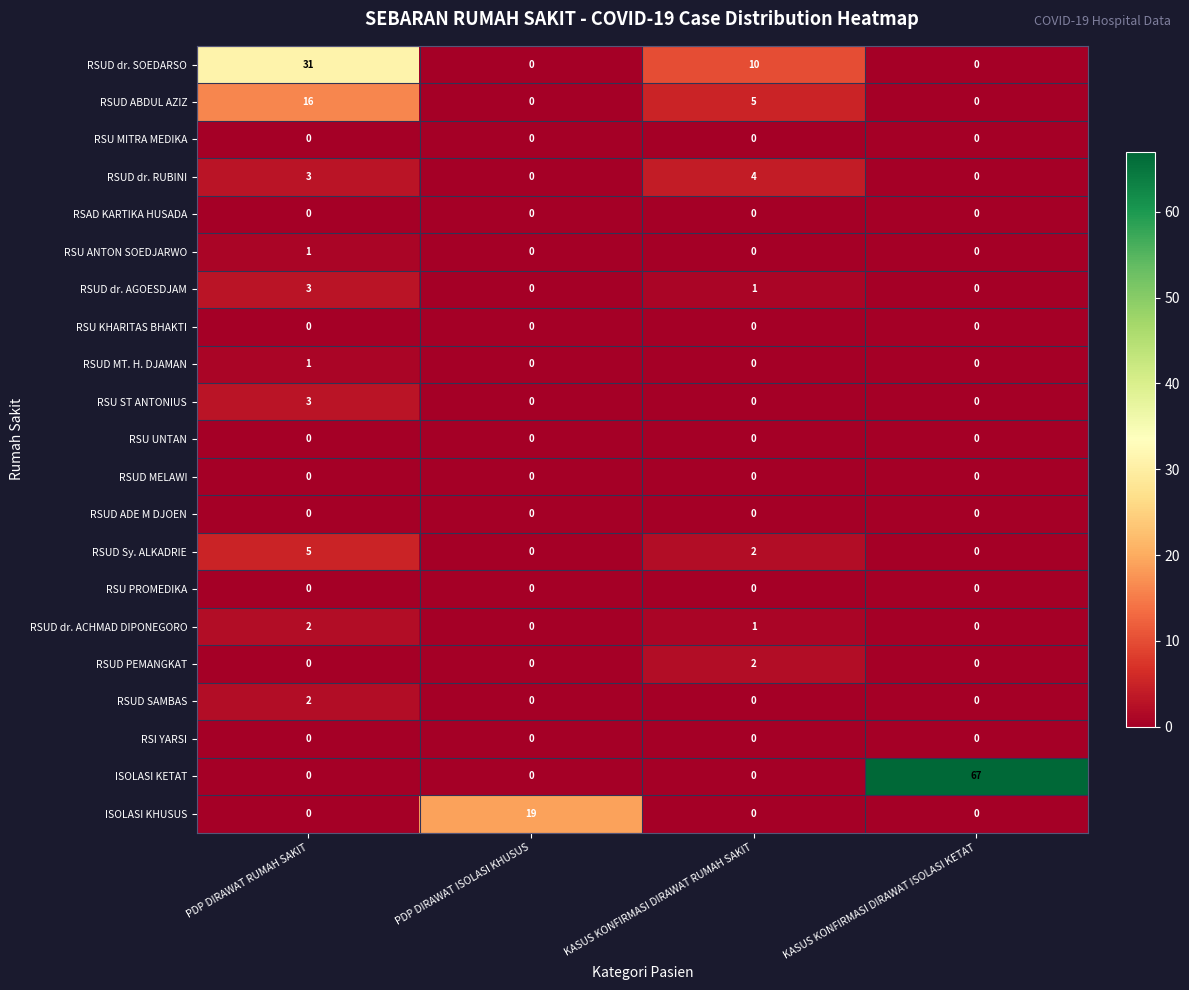

Between KASUS KONFIRMASI DIRAWAT RUMAH SAKIT and KASUS KONFIRMASI DIRAWAT ISOLASI KETAT, which series saw the biggest shift?

ISOLASI KETAT